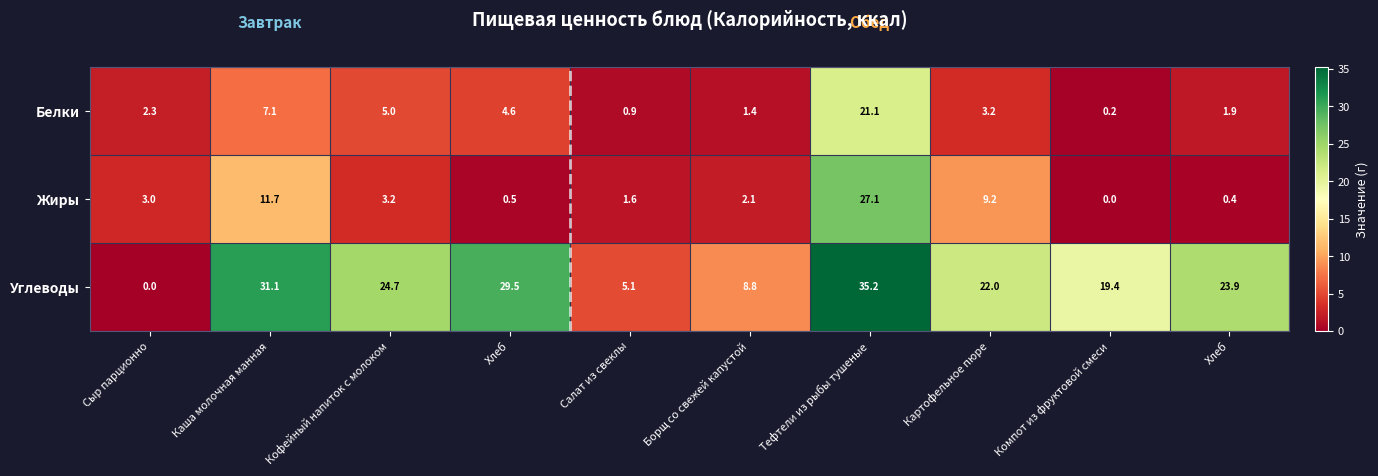

Reading left to right, transcribe all the data shown in this chart.

Белки: Сыр парционно=2.3	Каша молочная манная=7.1	Кофейный напиток с молоком=5.0	Хлеб=4.6	Салат из свеклы=0.9	Борщ со свежей капустой=1.4	Тефтели из рыбы тушеные=21.1	Картофельное пюре=3.2	Компот из фруктовой смеси=0.2	Хлеб=1.9
Жиры: Сыр парционно=3.0	Каша молочная манная=11.7	Кофейный напиток с молоком=3.2	Хлеб=0.5	Салат из свеклы=1.6	Борщ со свежей капустой=2.1	Тефтели из рыбы тушеные=27.1	Картофельное пюре=9.2	Компот из фруктовой смеси=0.0	Хлеб=0.4
Углеводы: Сыр парционно=0.0	Каша молочная манная=31.1	Кофейный напиток с молоком=24.7	Хлеб=29.5	Салат из свеклы=5.1	Борщ со свежей капустой=8.8	Тефтели из рыбы тушеные=35.2	Картофельное пюре=22.0	Компот из фруктовой смеси=19.4	Хлеб=23.9